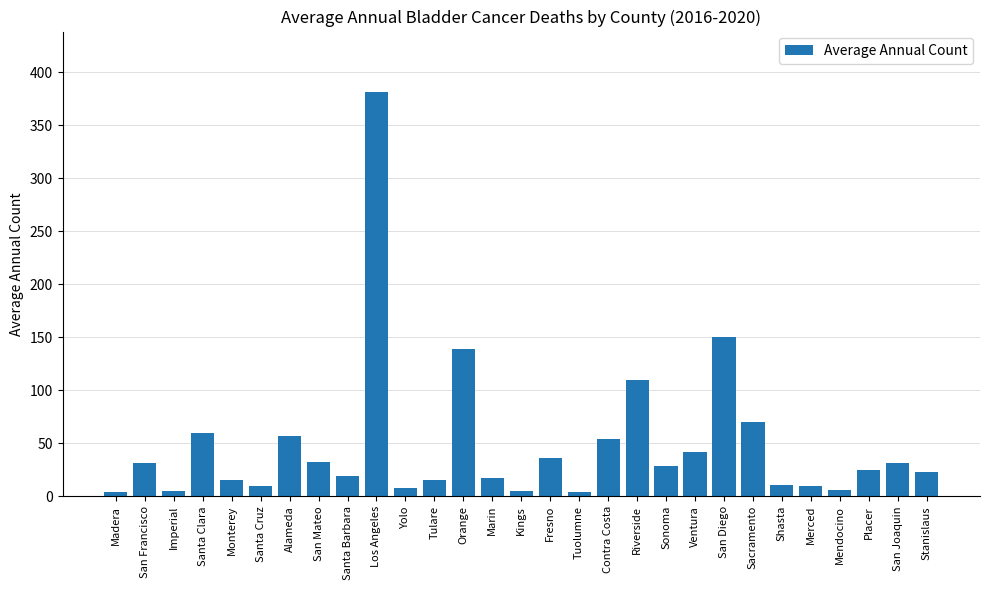

What is the sum of the values at Imperial and San Francisco?

36